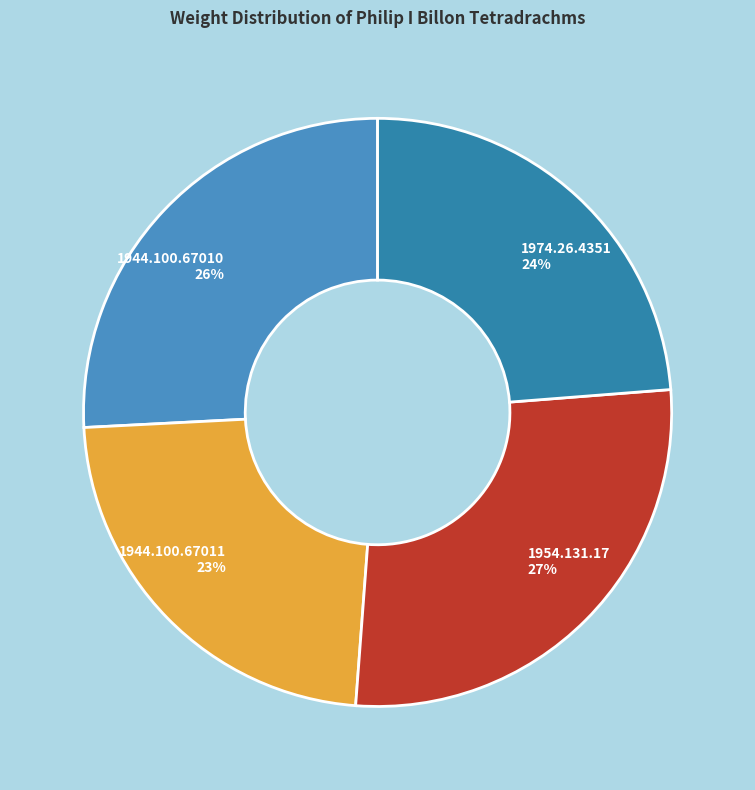

Do 1944.100.67011 and 1944.100.67010 together represent more than half of the pie?

No